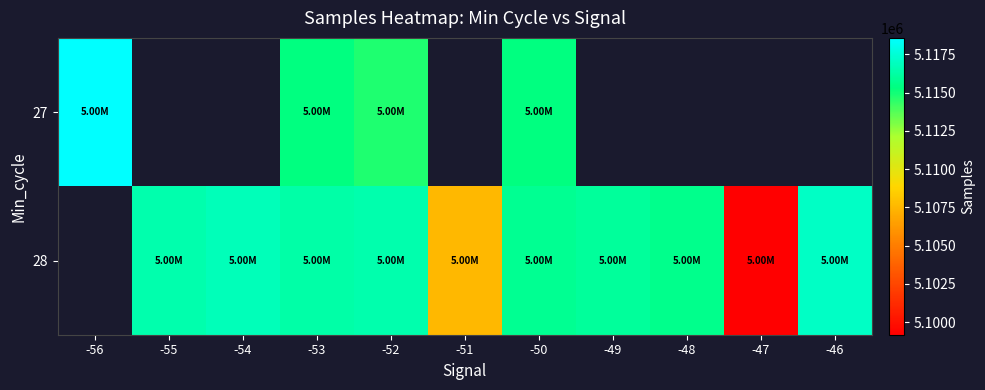

How many data points does each series have?

11